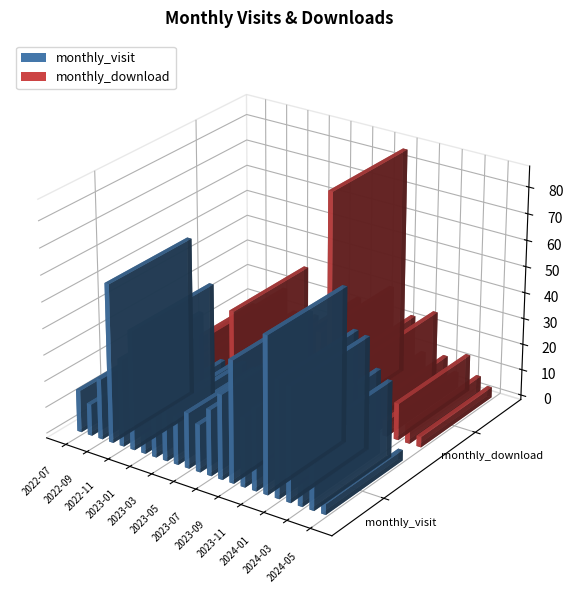

Which category has the highest value in the monthly_visit series?

2022-10